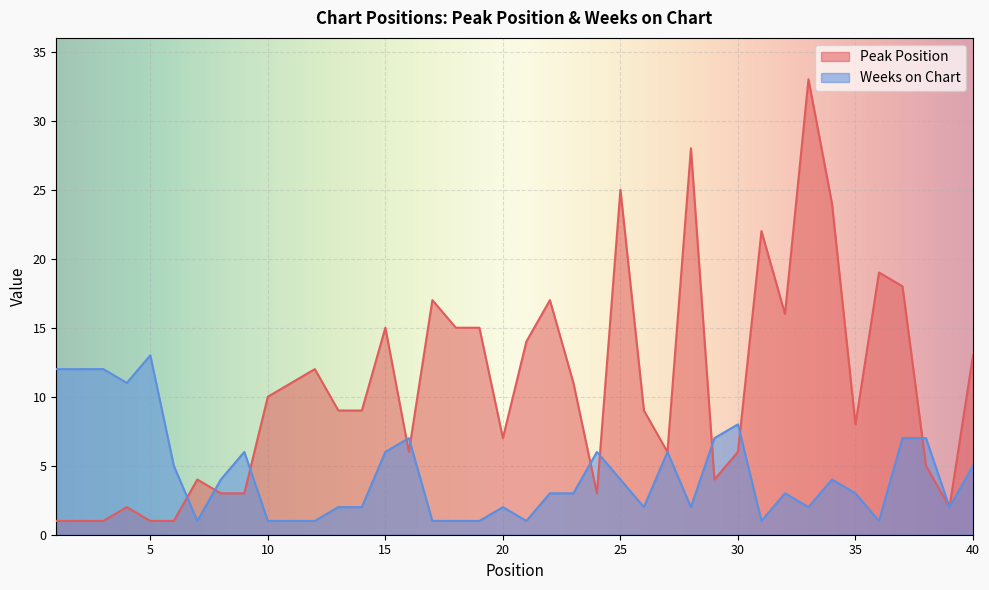

At which label does Peak Position reach its peak?

33